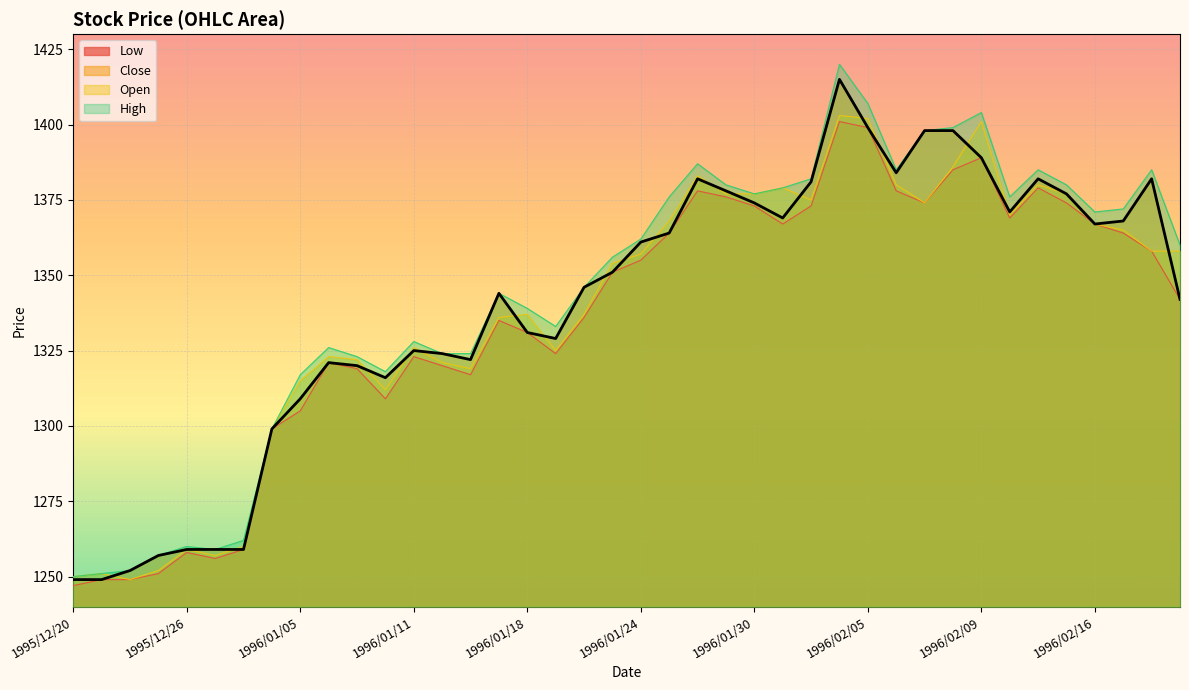

Which series has the widest spread of values?

High